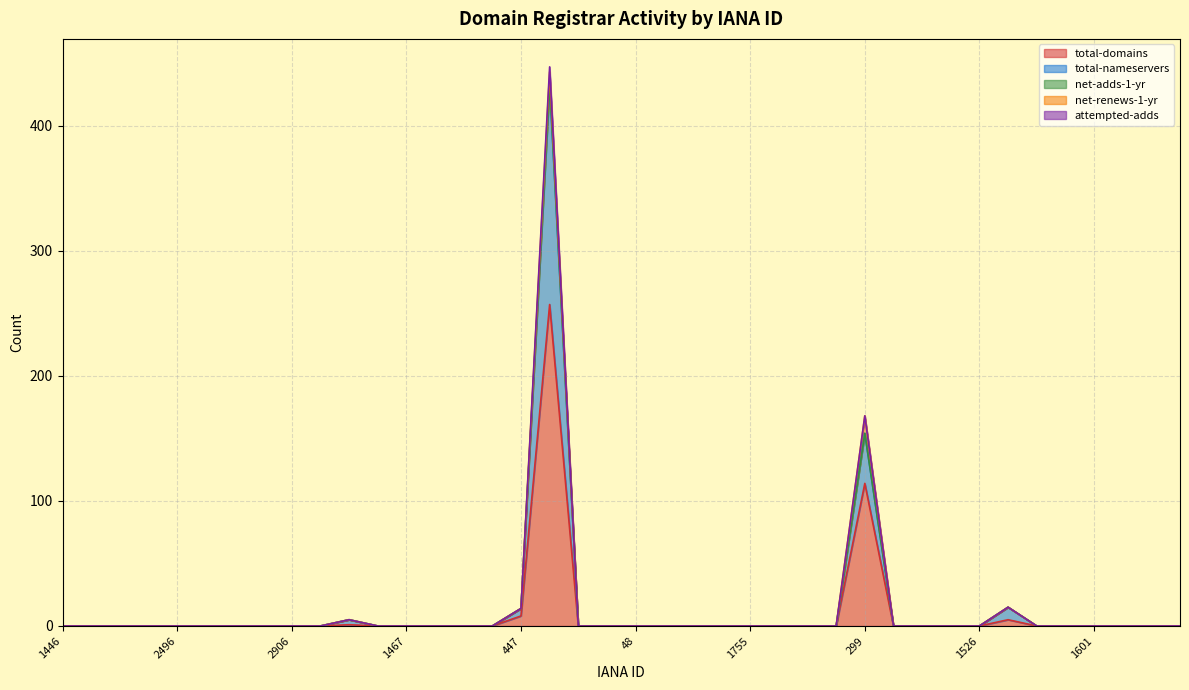

How many lines are shown in the chart?

5